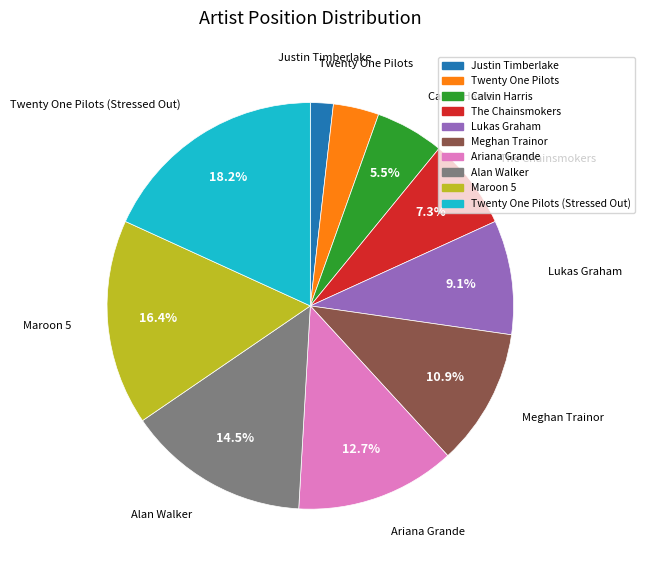

What portion of the pie excludes Lukas Graham?

90.9%